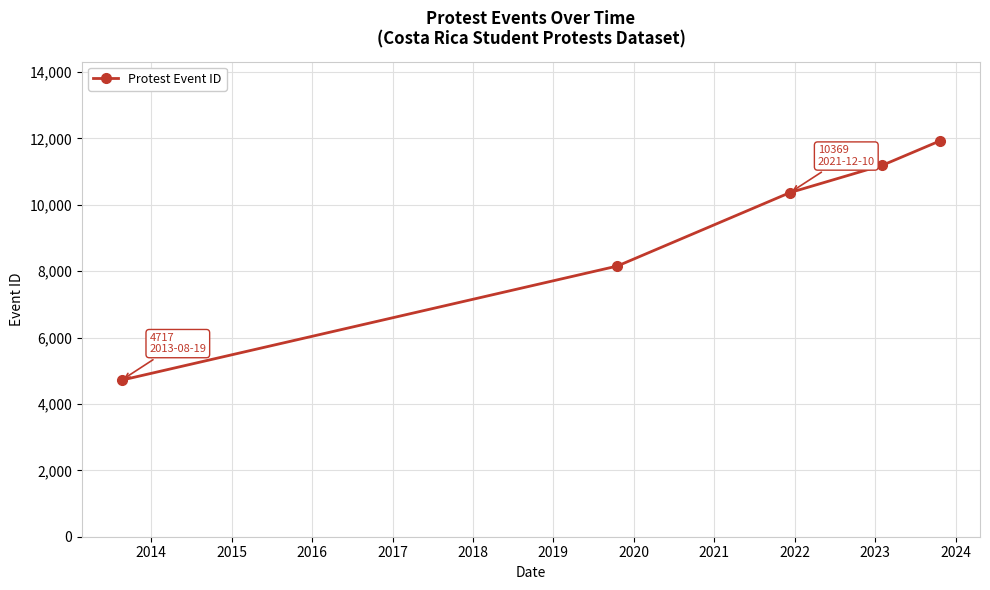

Does the chart have visible grid lines?

Yes